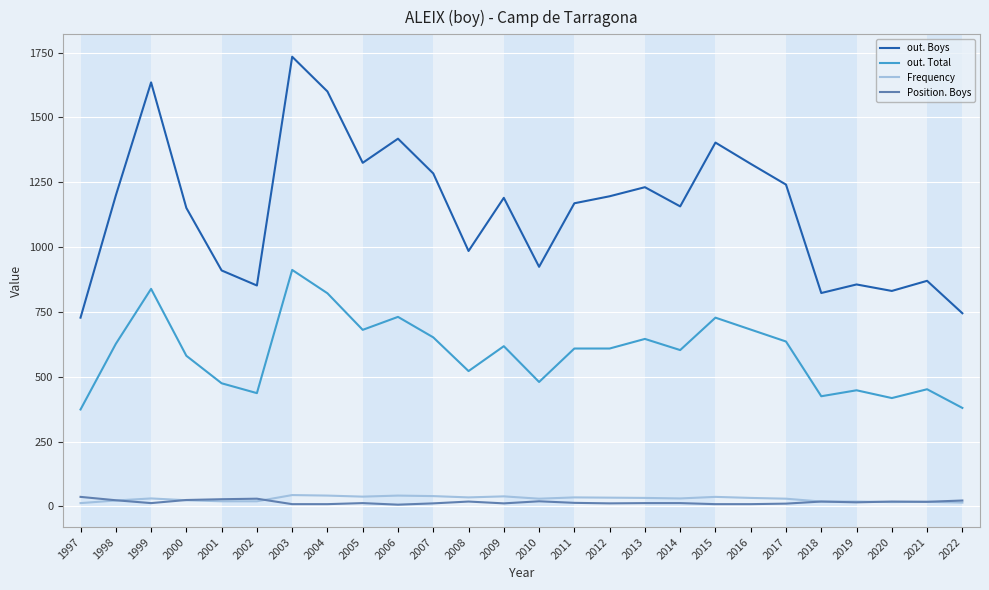

Does the chart display data point markers on the line(s)?

No